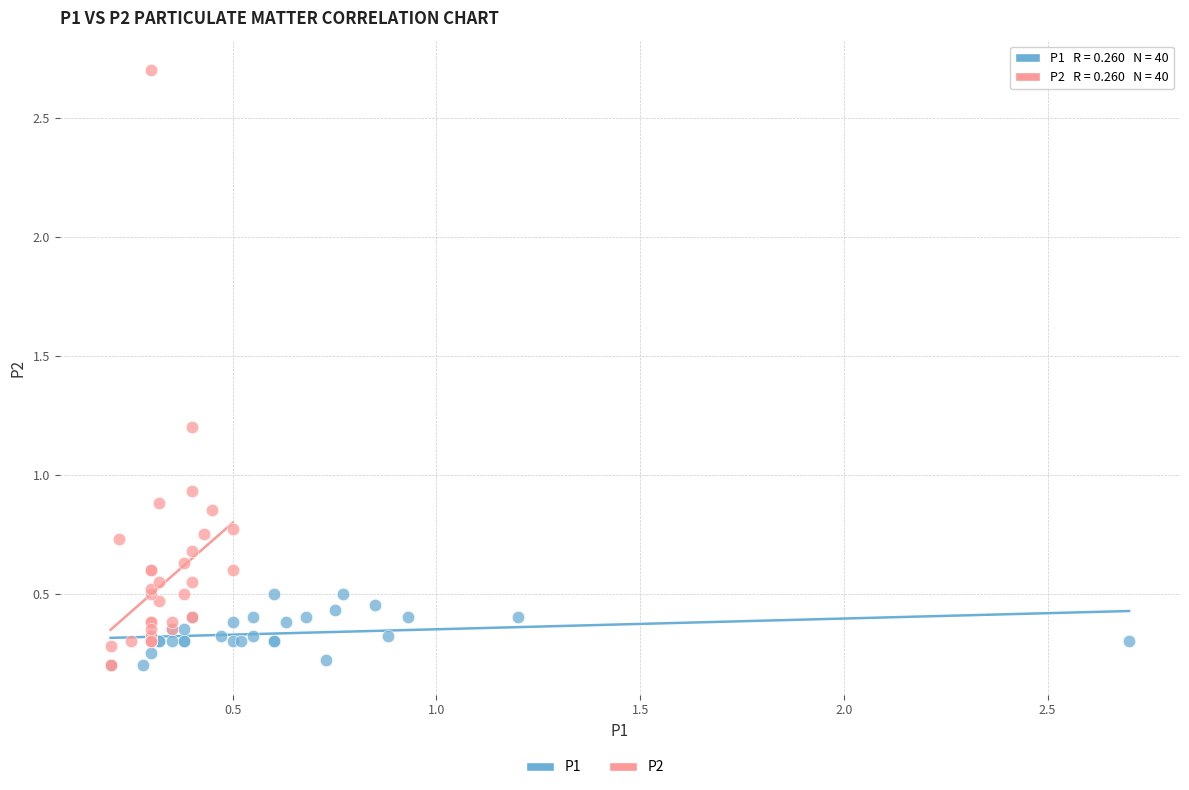

Which series reaches the maximum Y coordinate?

P2